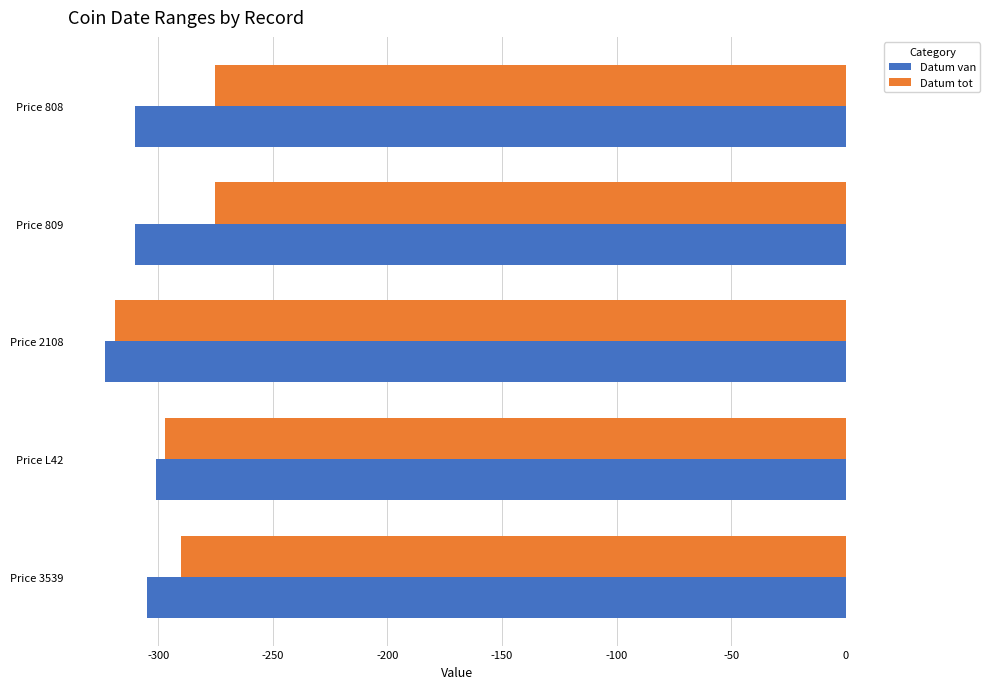

At Price 3539, list the series in order from smallest to largest.

Datum van, Datum tot